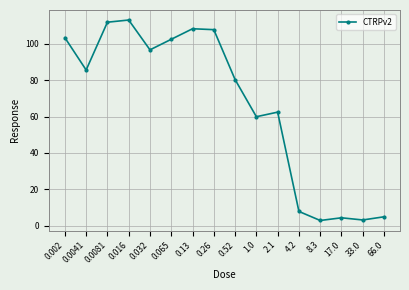

Between 0.065 and 2.1, which is larger?

0.065